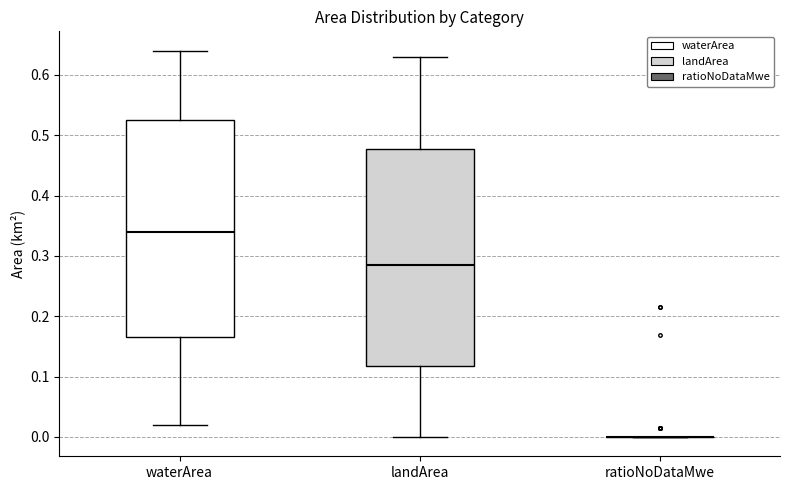

Reading left to right, transcribe this box plot: for each box, give where its median line is, the range the box spans, and where its two whiskers end, as read against the y-axis. The values are not printed on the chart, so give them approximately, as read against the axis.

waterArea: median 0.34, box 0.17 to 0.53, whiskers 0.02 to 0.64
landArea: median 0.29, box 0.12 to 0.48, whiskers 0.00 to 0.63
ratioNoDataMwe: box collapsed to a line at 0.00, whiskers 0.00 to 0.00